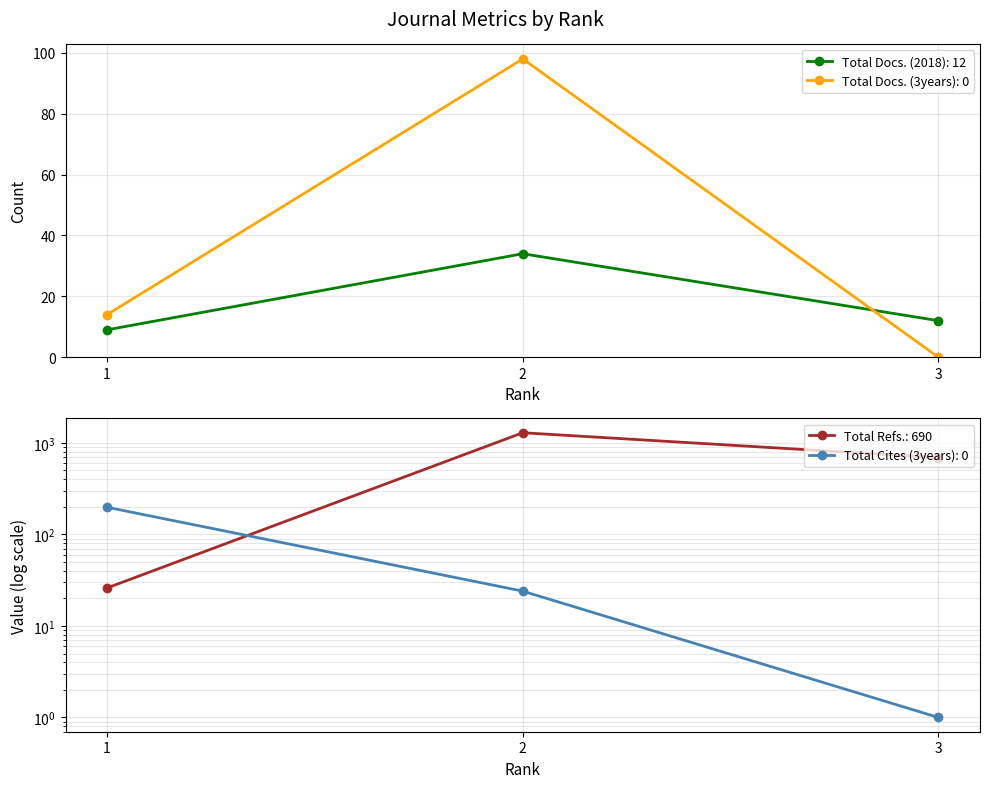

What is the difference between the maximum and minimum values in the Total Cites (3years) series?

197